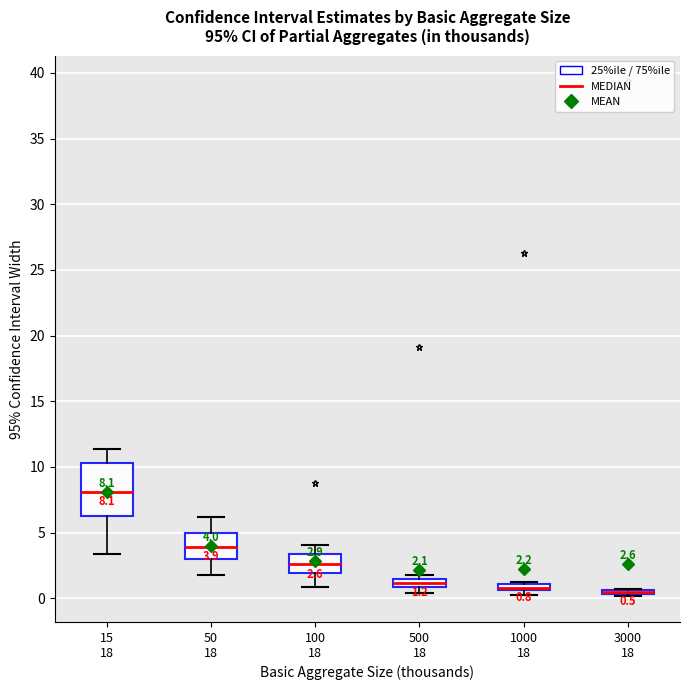

Which box is the tallest, from its lower edge to its upper edge?

15 18